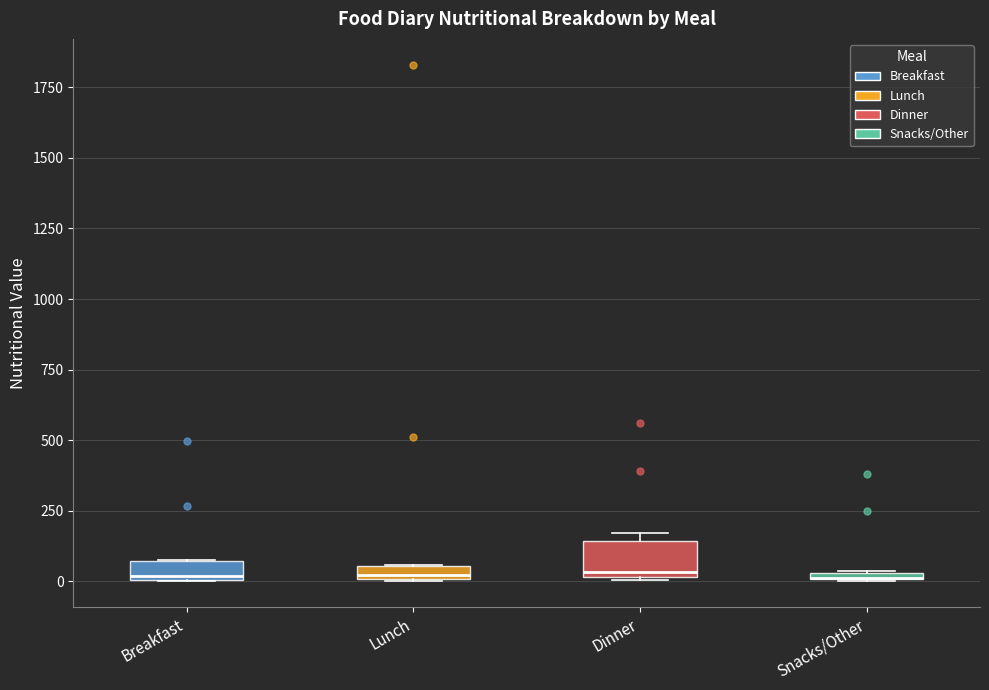

Comparing the boxes themselves (not the whiskers), which one is the tallest?

Dinner